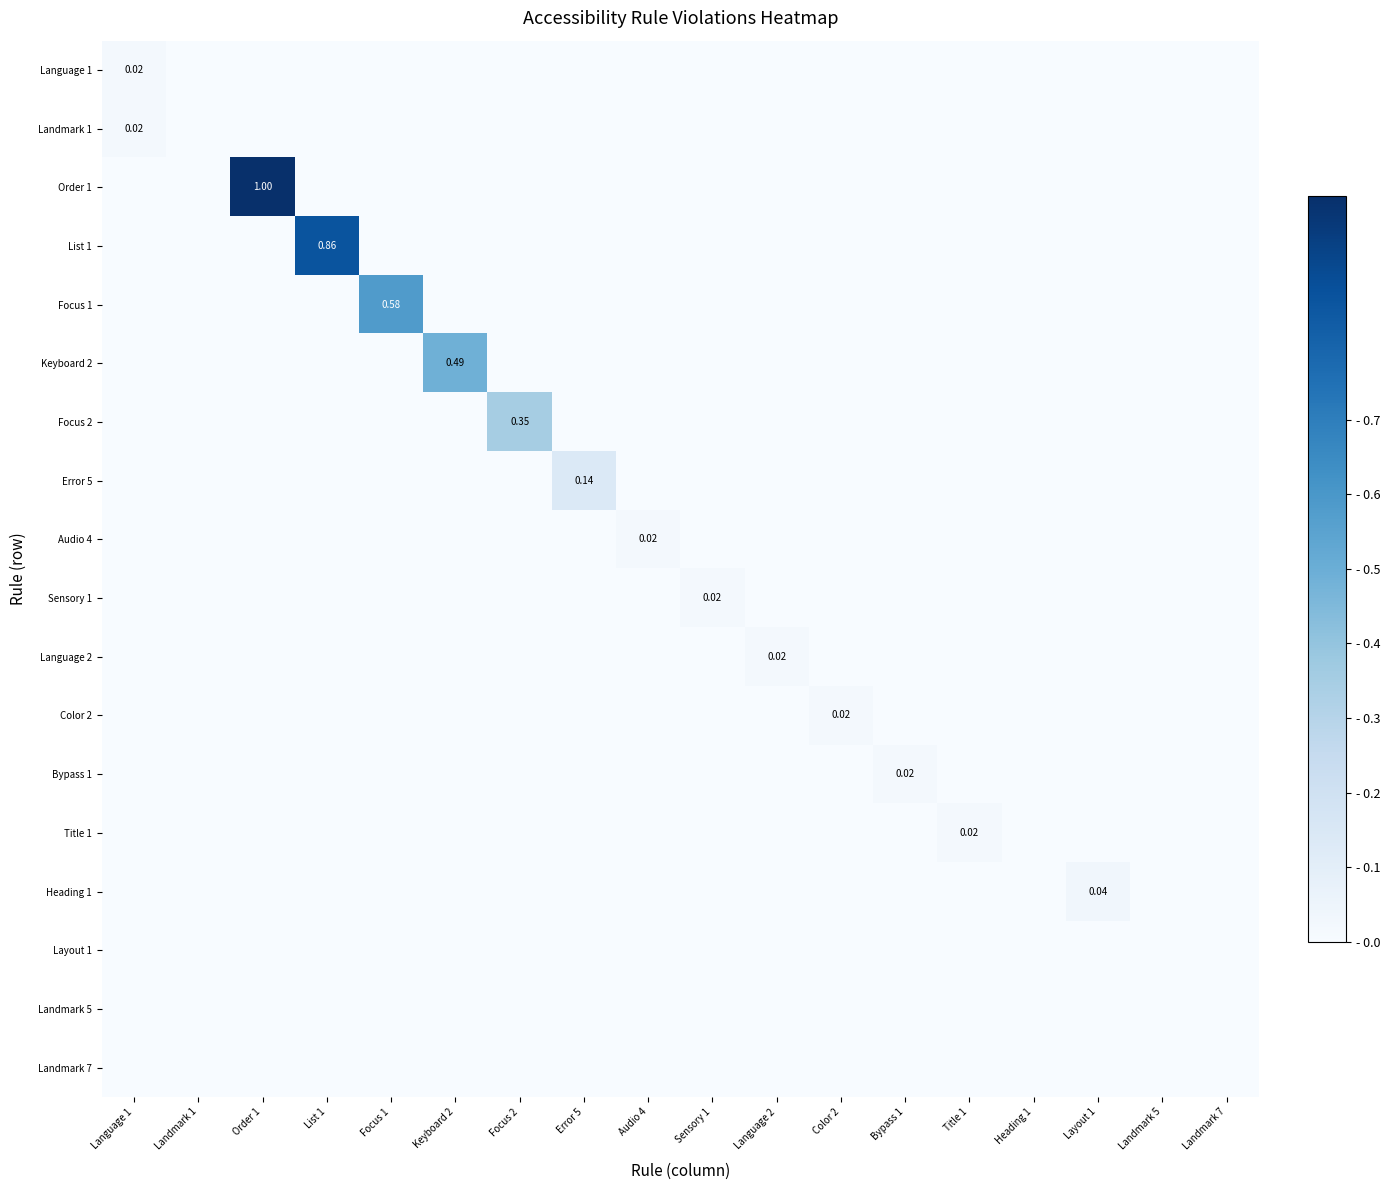

The Focus 2 series shows 0.0 at Language 1. True or false?

True